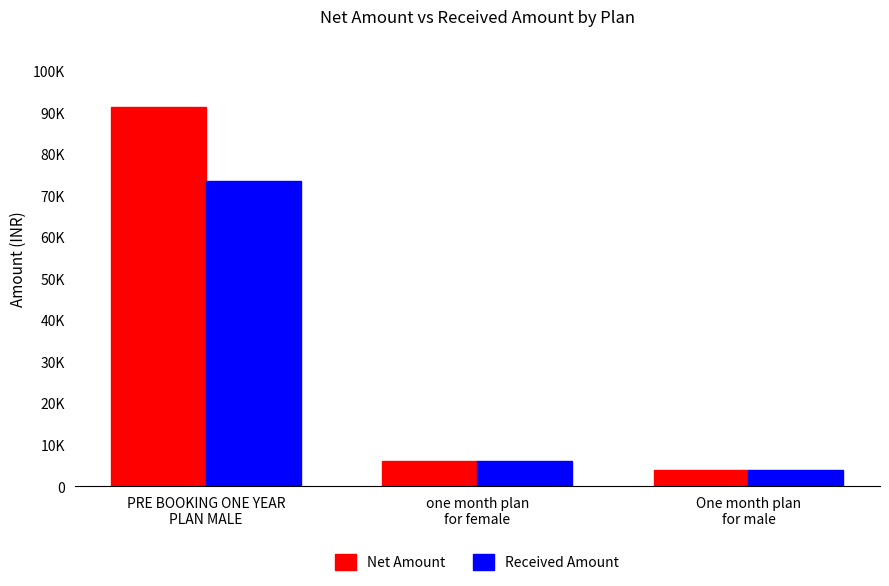

What is the maximum value for Net Amount?

91495